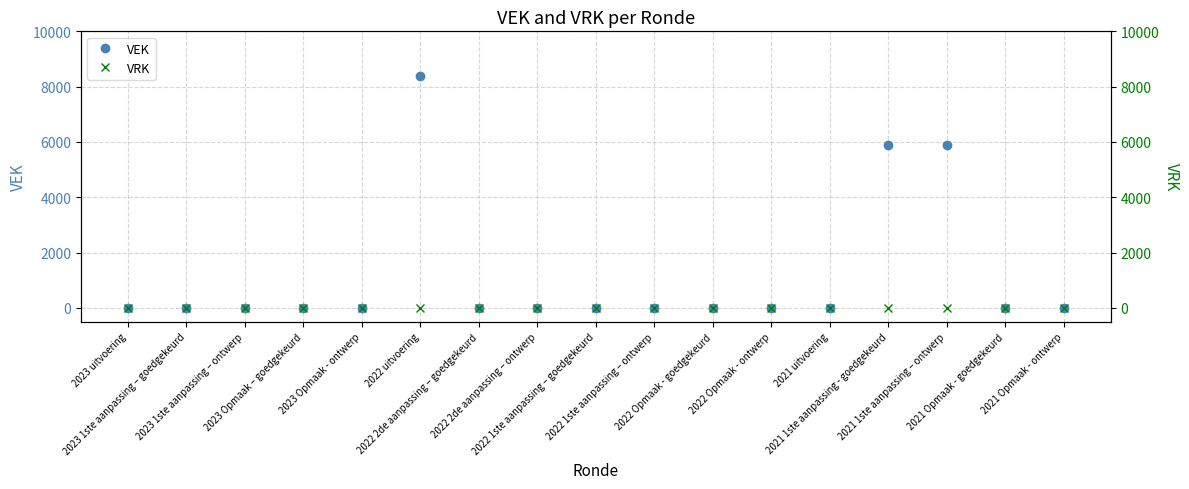

True or false: VRK and VEK intersect in this chart.

False